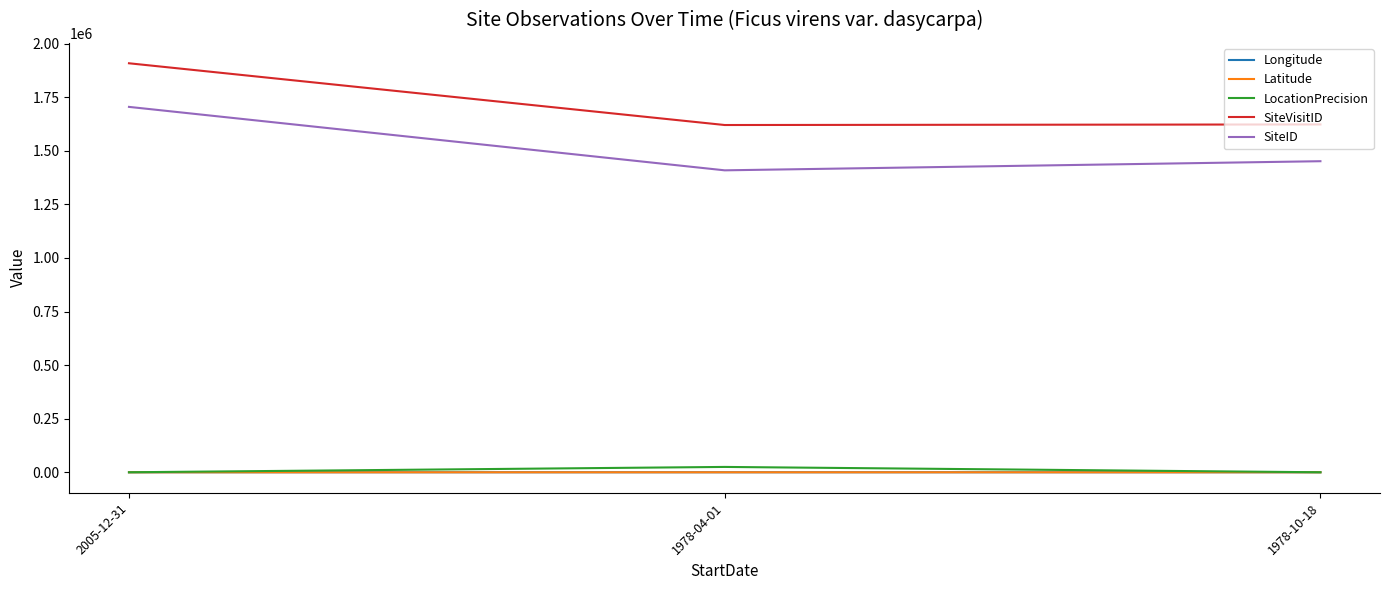

What is the average value of the Longitude series?

142.5